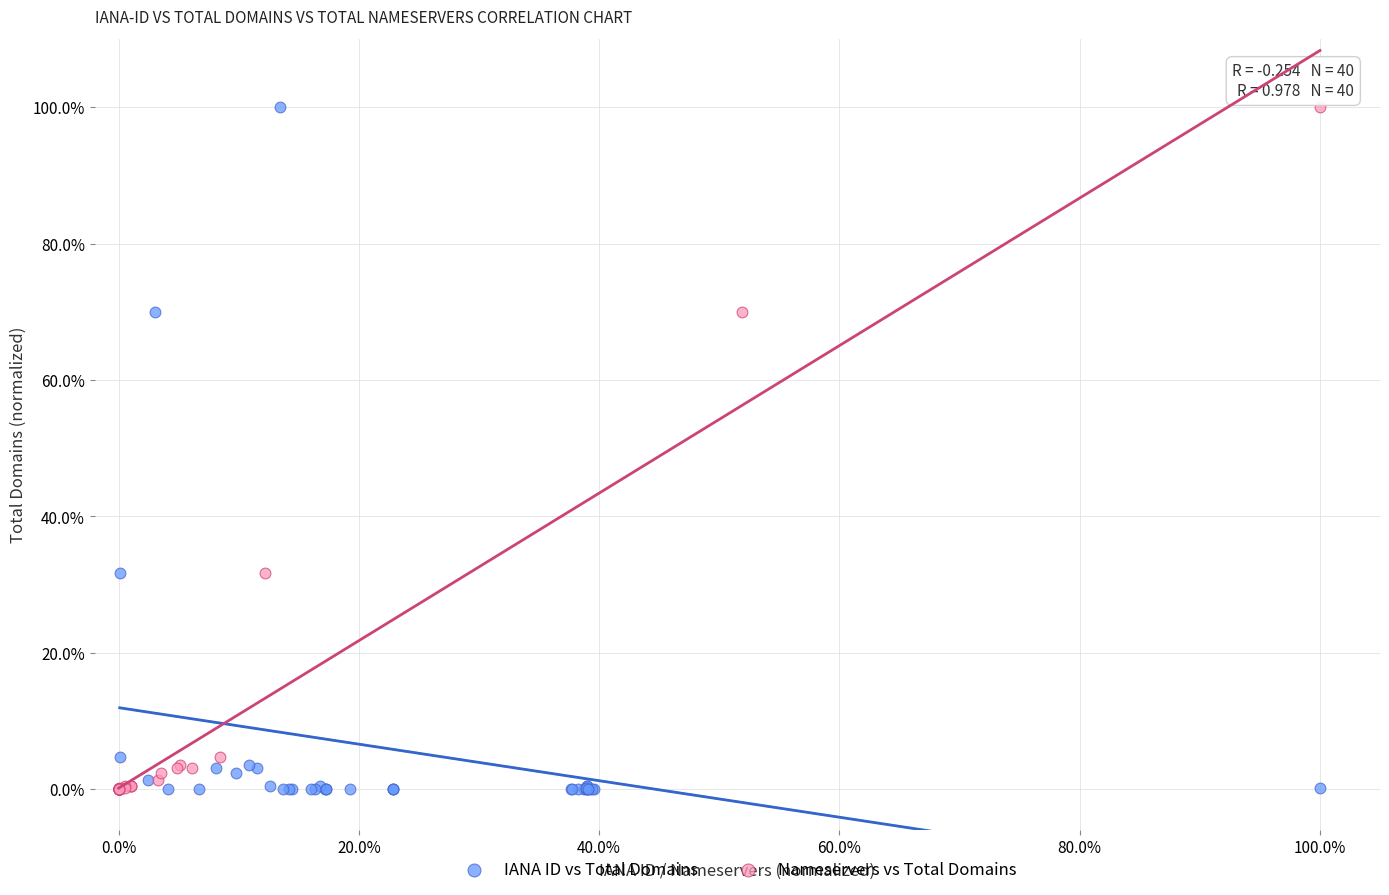

What are all the series names shown in the legend?

IANA ID vs Total Domains, Nameservers vs Total Domains